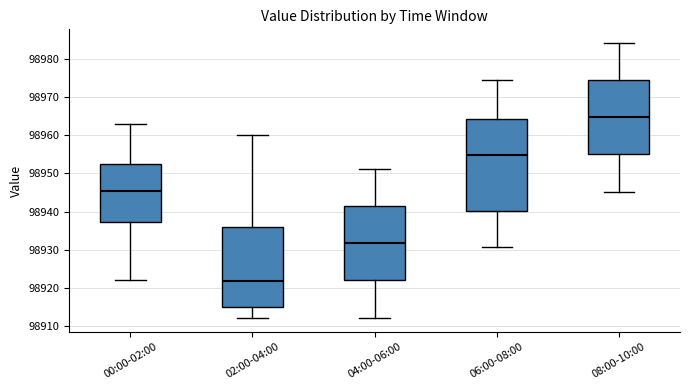

Reading left to right, transcribe this box plot: for each box, give where its median line is, the range the box spans, and where its two whiskers end, as read against the y-axis. The values are not printed on the chart, so give them approximately, as read against the axis.

00:00-02:00: median 98945, box 98937 to 98953, whiskers 98922 to 98963
02:00-04:00: median 98922, box 98915 to 98936, whiskers 98912 to 98960
04:00-06:00: median 98932, box 98922 to 98942, whiskers 98912 to 98951
06:00-08:00: median 98955, box 98940 to 98964, whiskers 98931 to 98974
08:00-10:00: median 98965, box 98955 to 98975, whiskers 98945 to 98984